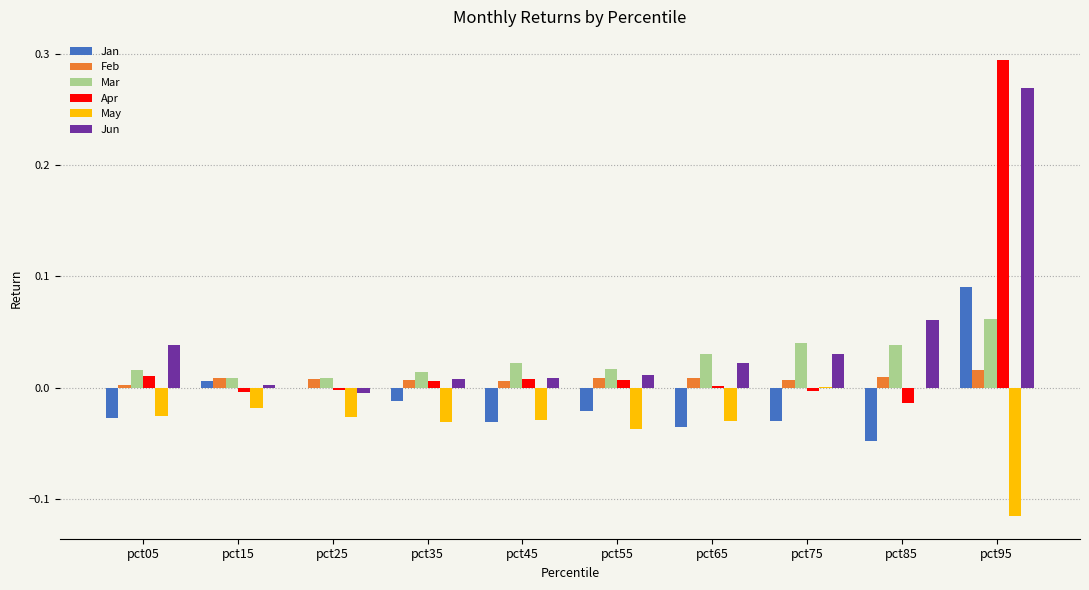

The May series shows -0.0 at pct35. True or false?

True